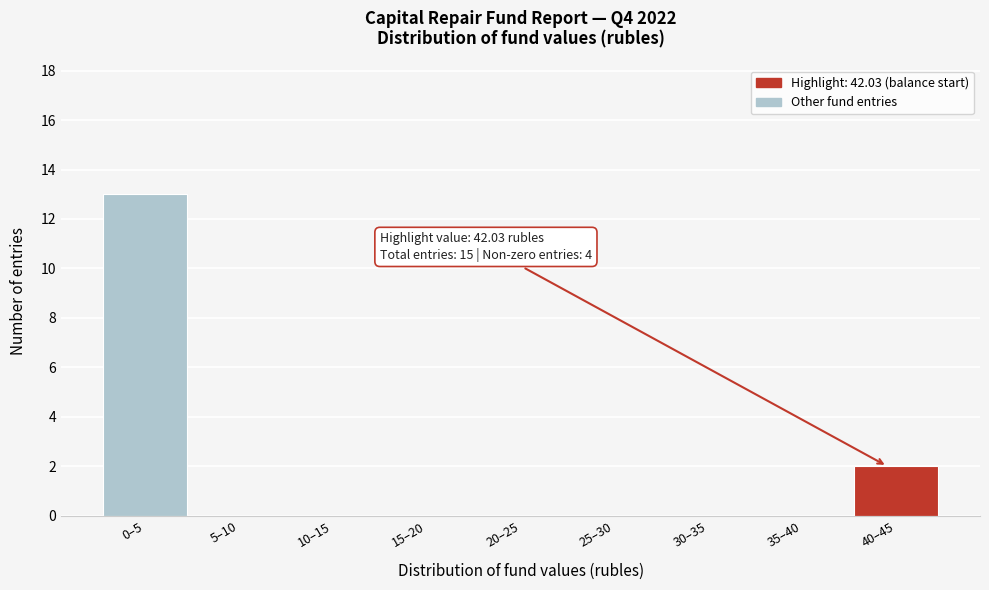

Reading right to left, list all the values displayed in this chart.

40–45=2	35–40=0	30–35=0	25–30=0	20–25=0	15–20=0	10–15=0	5–10=0	0–5=13